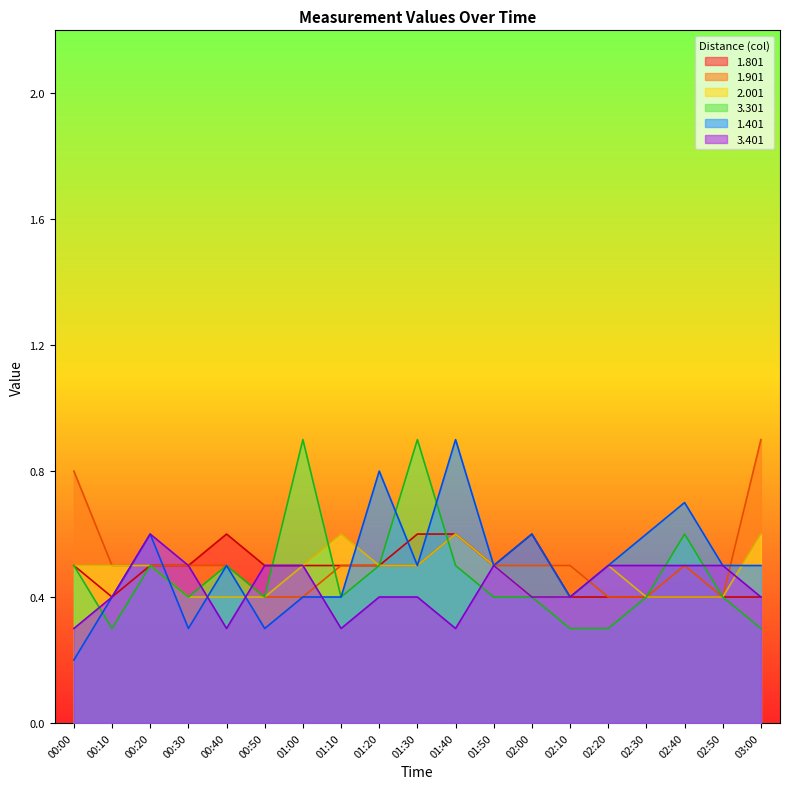

What is the difference between the second highest and minimum values in the 1.901 series?

0.2